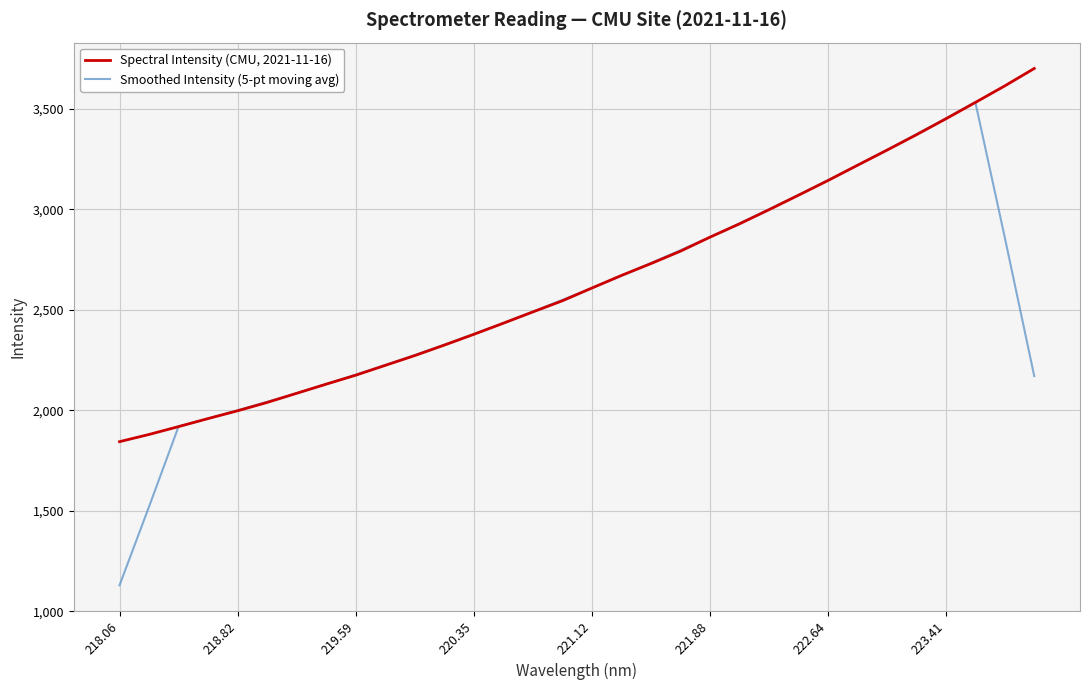

How many values in the Smoothed Intensity (5-pt moving avg) series exceed 2550?

16